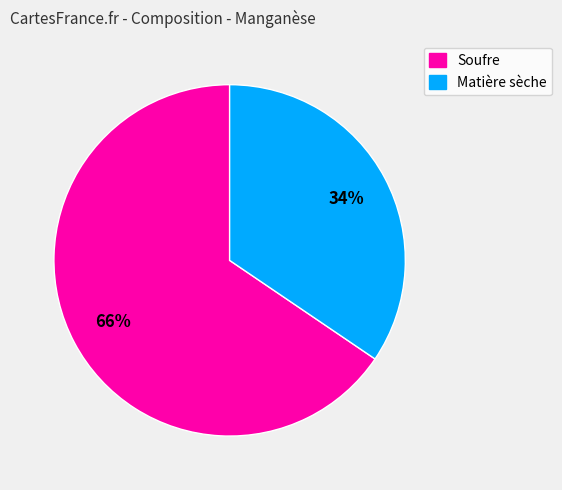

Which category has the biggest portion of the pie?

Soufre